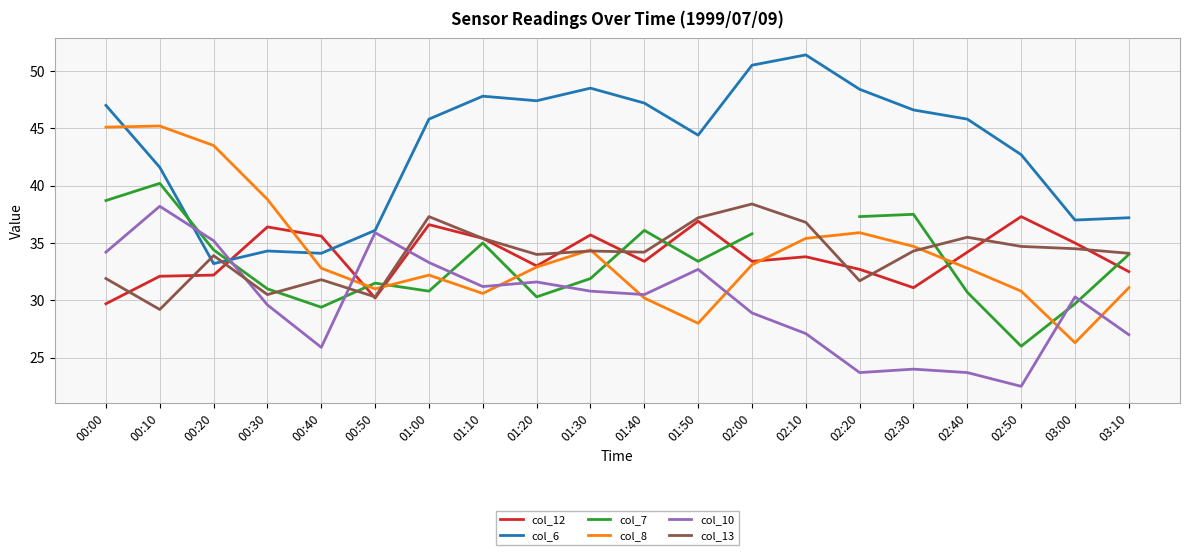

At which category is the sum across all series the highest?

00:00